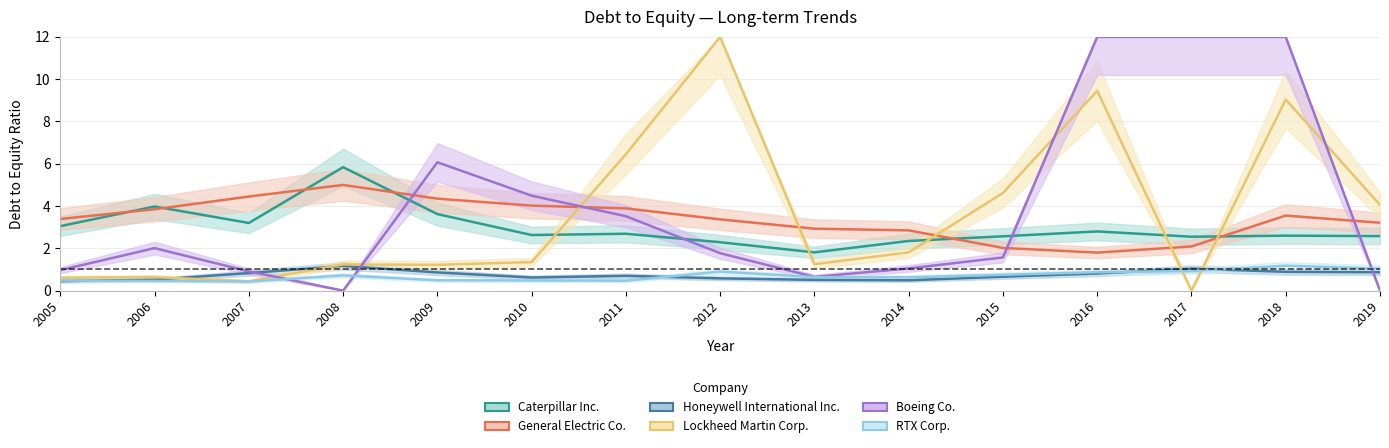

Reading left to right, extract all data points from this chart.

Caterpillar Inc.: 2005=3.0	2006=4.0	2007=3.2	2008=5.8	2009=3.6	2010=2.6	2011=2.7	2012=2.3	2013=1.8	2014=2.4	2015=2.6	2016=2.8	2017=2.5	2018=2.6	2019=2.6
General Electric Co.: 2005=3.4	2006=3.9	2007=4.5	2008=5.0	2009=4.3	2010=4.0	2011=3.9	2012=3.4	2013=2.9	2014=2.9	2015=2.0	2016=1.8	2017=2.1	2018=3.5	2019=3.2
Honeywell International Inc.: 2005=0.5	2006=0.5	2007=0.8	2008=1.2	2009=0.9	2010=0.6	2011=0.7	2012=0.6	2013=0.5	2014=0.5	2015=0.7	2016=0.8	2017=1.0	2018=0.9	2019=0.9
Lockheed Martin Corp.: 2005=0.6	2006=0.6	2007=0.4	2008=1.2	2009=1.2	2010=1.4	2011=6.5	2012=12.0	2013=1.2	2014=1.8	2015=4.6	2016=9.4	2017=0.0	2018=9.0	2019=4.0
Boeing Co.: 2005=1.0	2006=2.0	2007=0.9	2008=0.0	2009=6.1	2010=4.5	2011=3.5	2012=1.8	2013=0.7	2014=1.1	2015=1.6	2016=12.0	2017=12.0	2018=12.0	2019=0.0
RTX Corp.: 2005=0.5	2006=0.5	2007=0.4	2008=0.7	2009=0.5	2010=0.5	2011=0.5	2012=0.9	2013=0.6	2014=0.6	2015=0.8	2016=0.9	2017=0.9	2018=1.2	2019=1.0